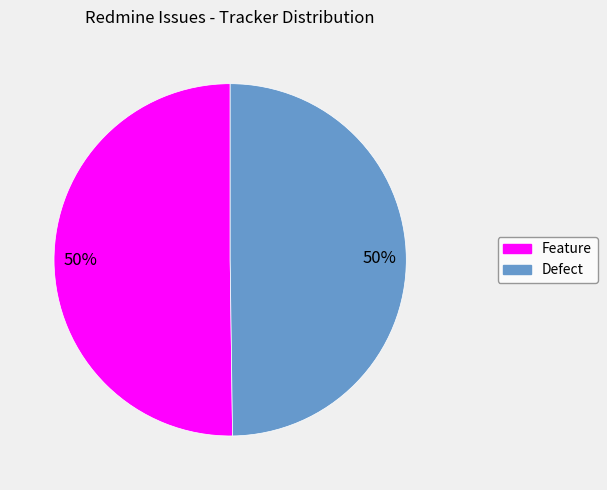

Is the sum of Feature and Defect greater than half?

Yes